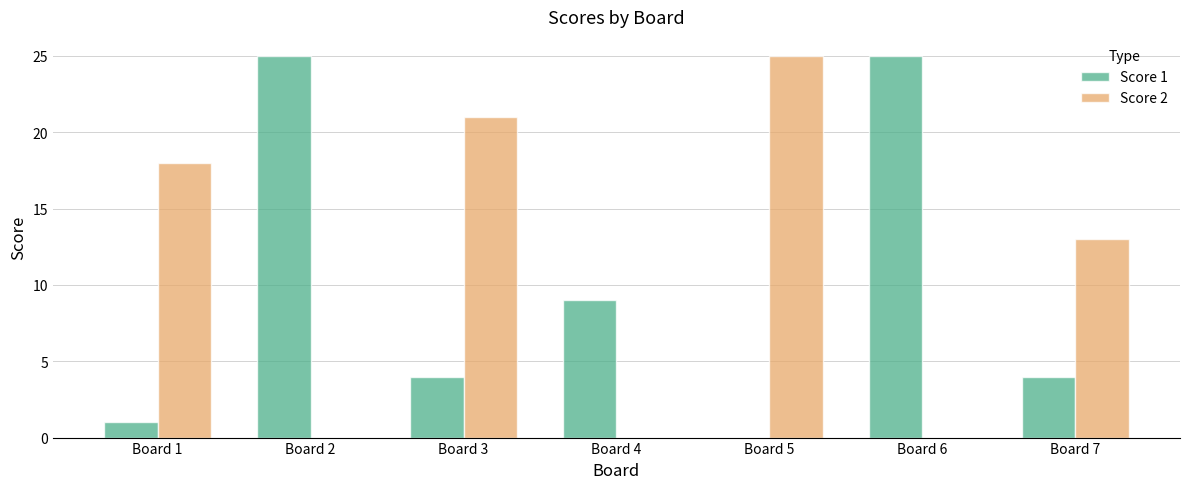

What is the sum of all Score 1 values?

68